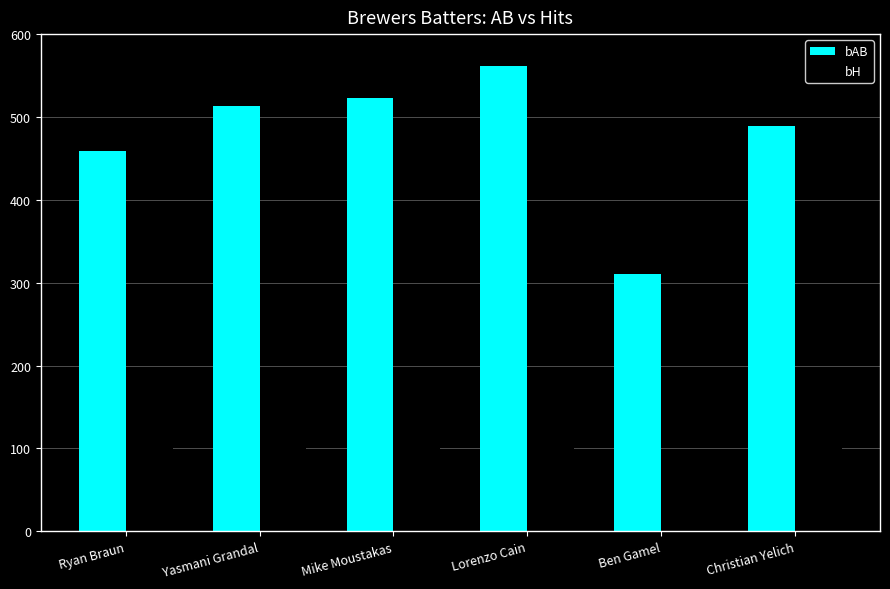

Rank the series by their maximum value, from highest to lowest.

bAB, bH